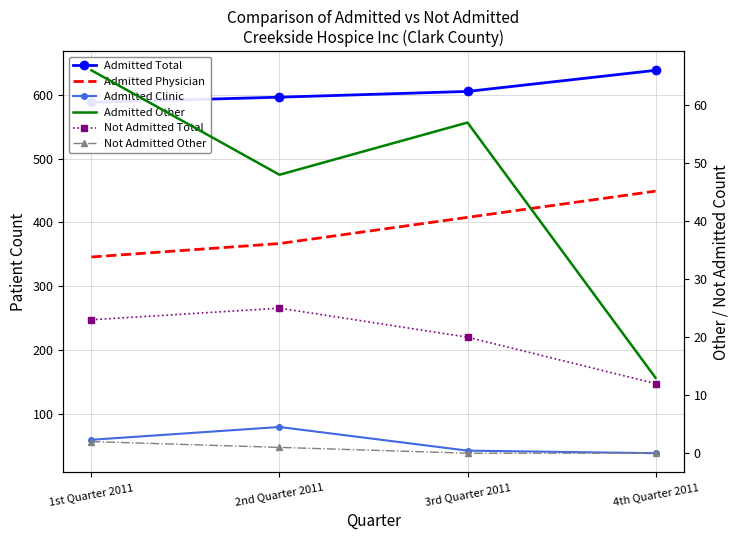

What is the label of the 3rd point from the right?

2nd Quarter 2011